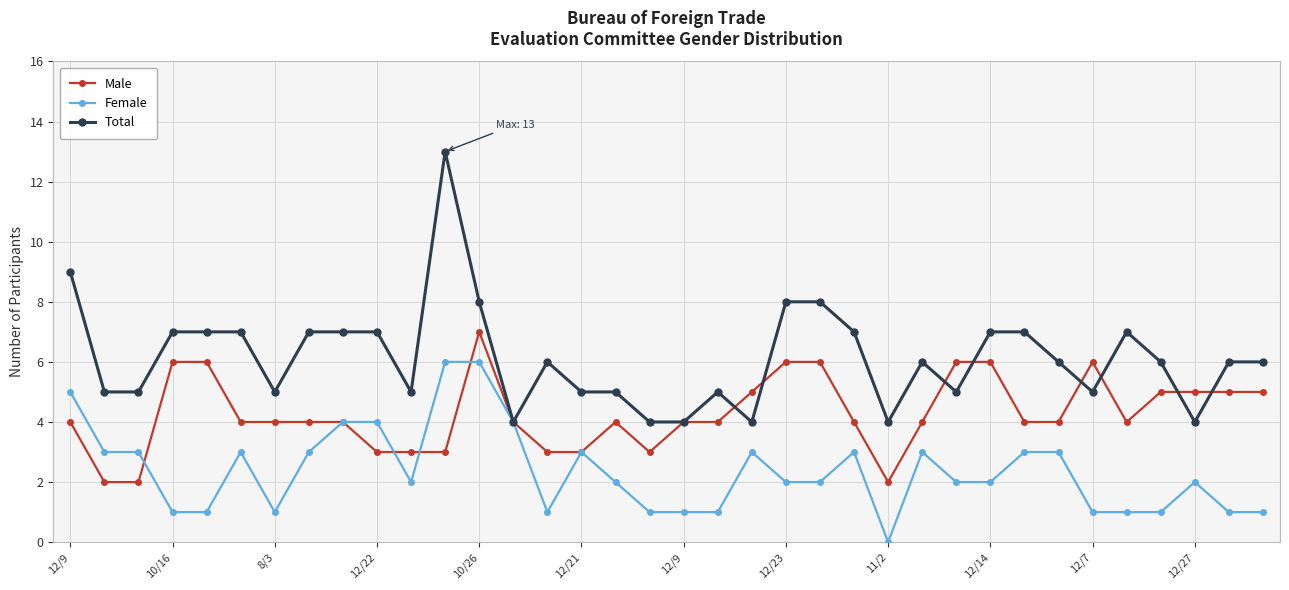

At how many categories does at least one series exceed 10?

1